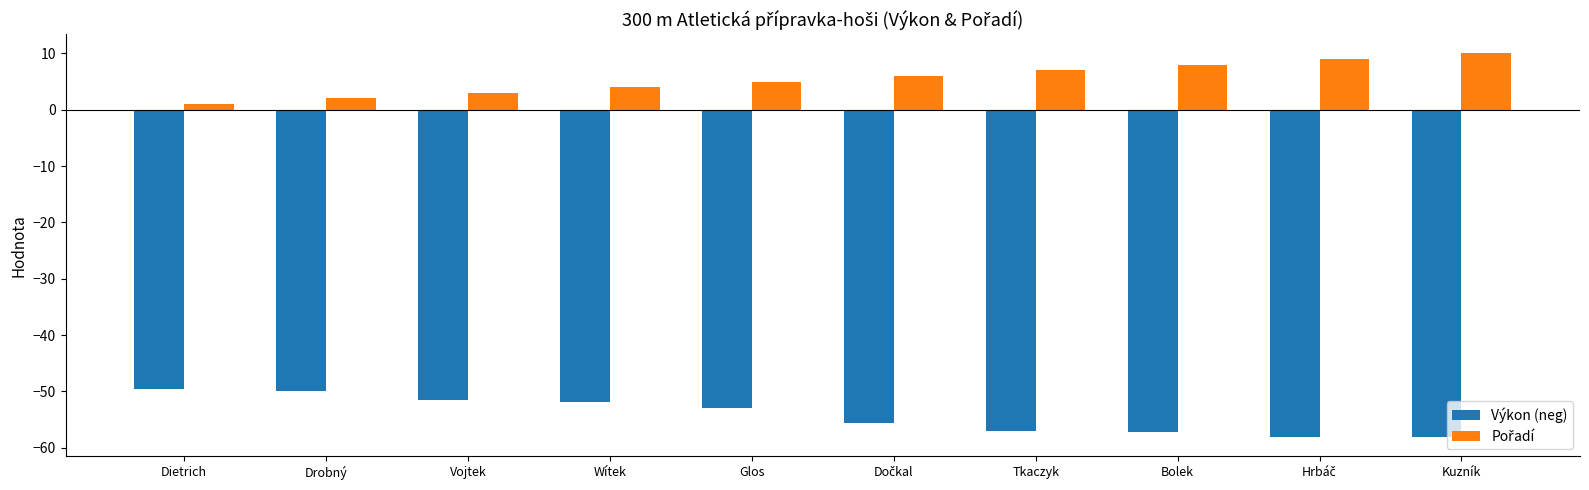

What is the average value of the Výkon (neg) series?

-54.2